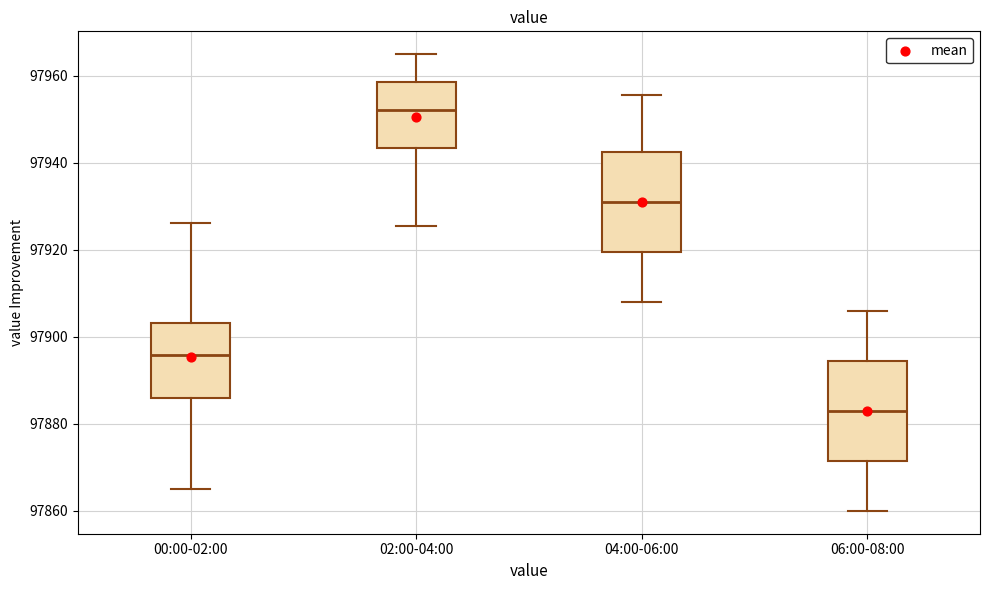

Which box has the highest median line?

02:00-04:00